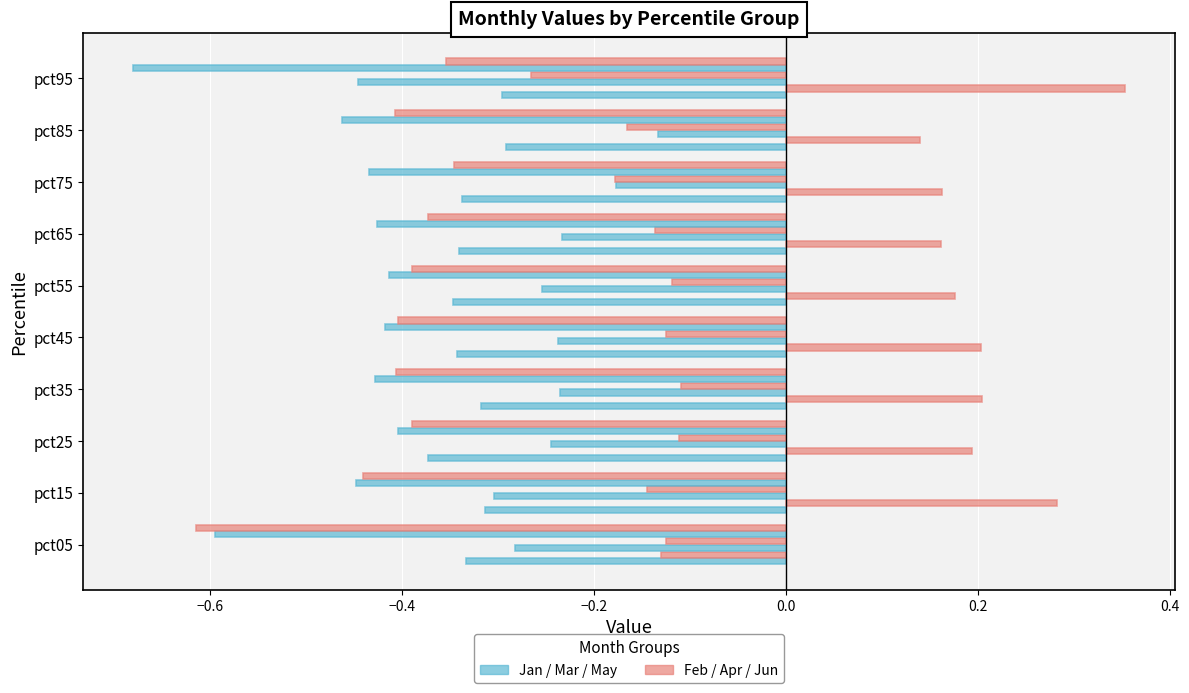

What is the label of the 8th bar from the right?

−0.4